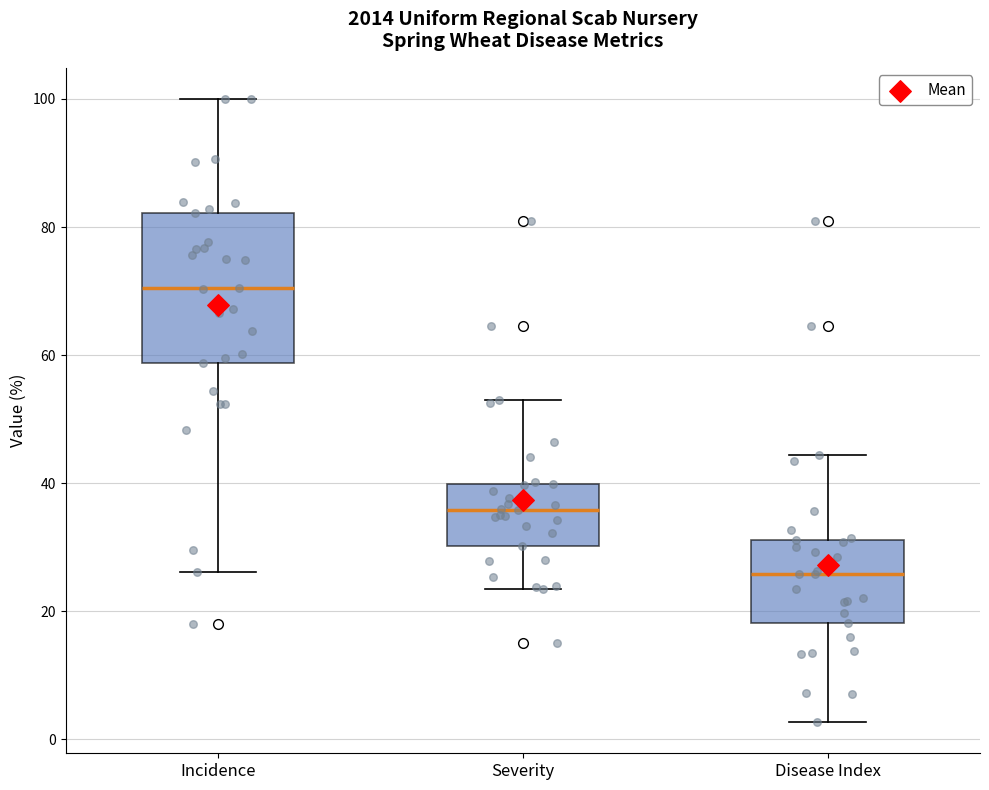

Where does the upper whisker of the box for Severity end on the y-axis? The values are not printed on the chart, so give them approximately, as read against the axis.

52